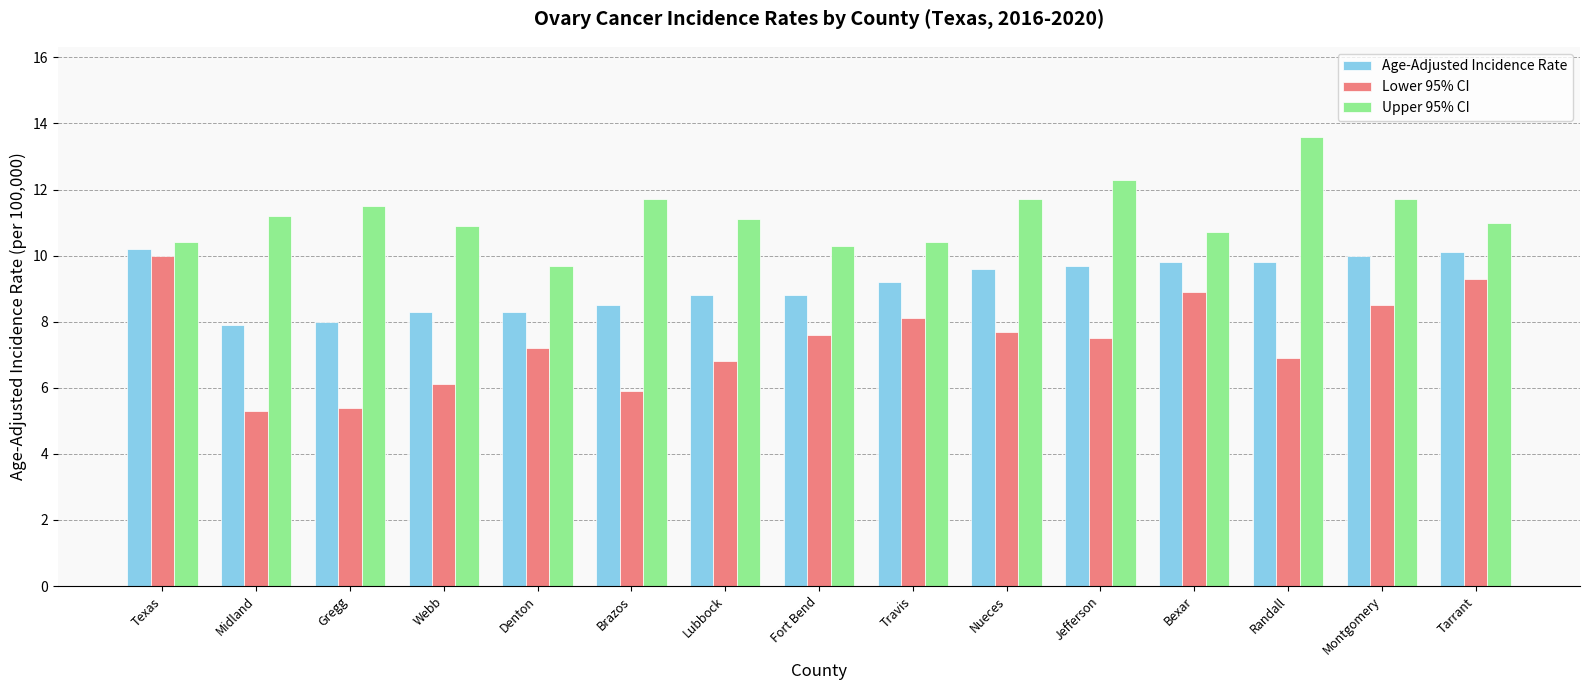

How many data points in Lower 95% CI are less than 7?

6